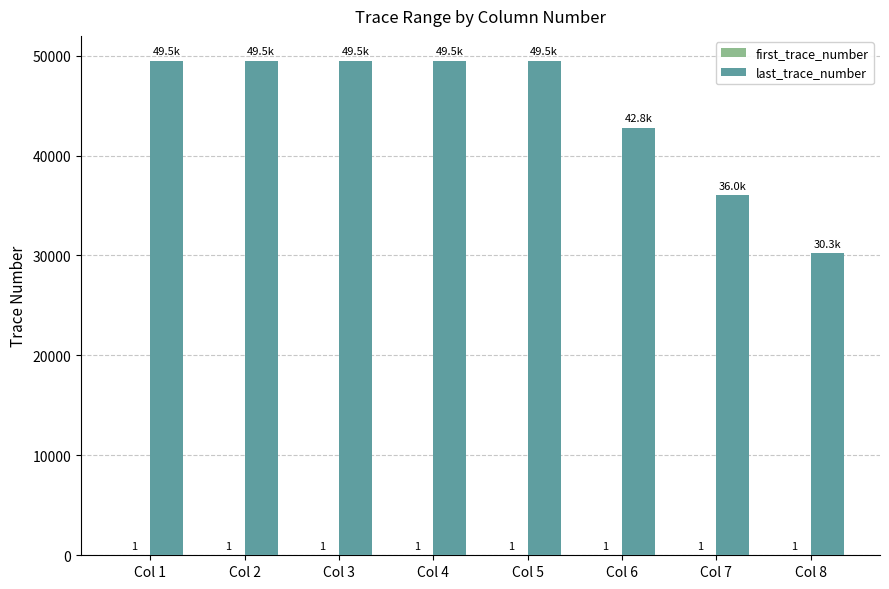

Which series has the largest total across all categories?

last_trace_number